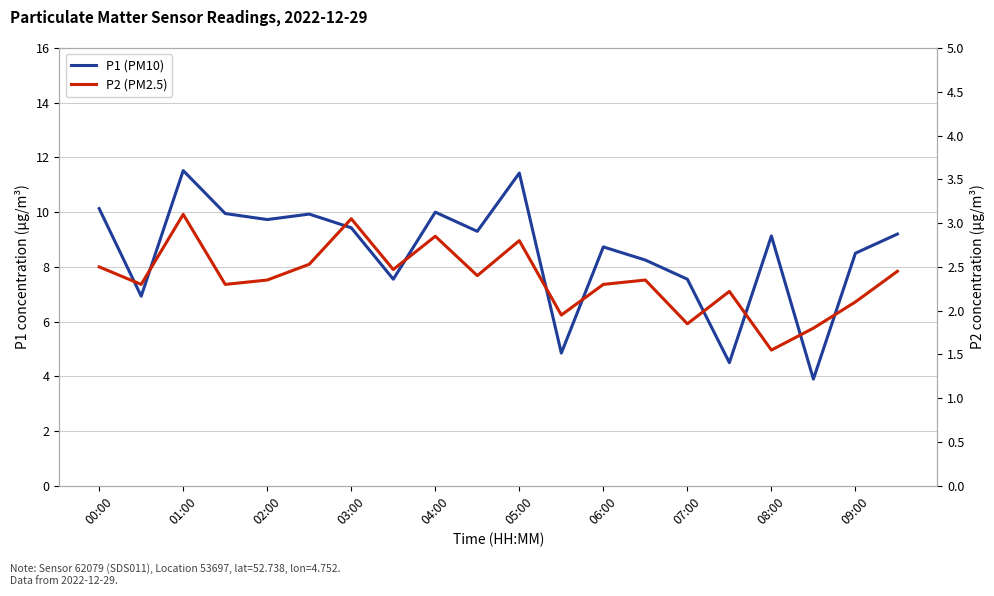

How many lines are shown in the chart?

2